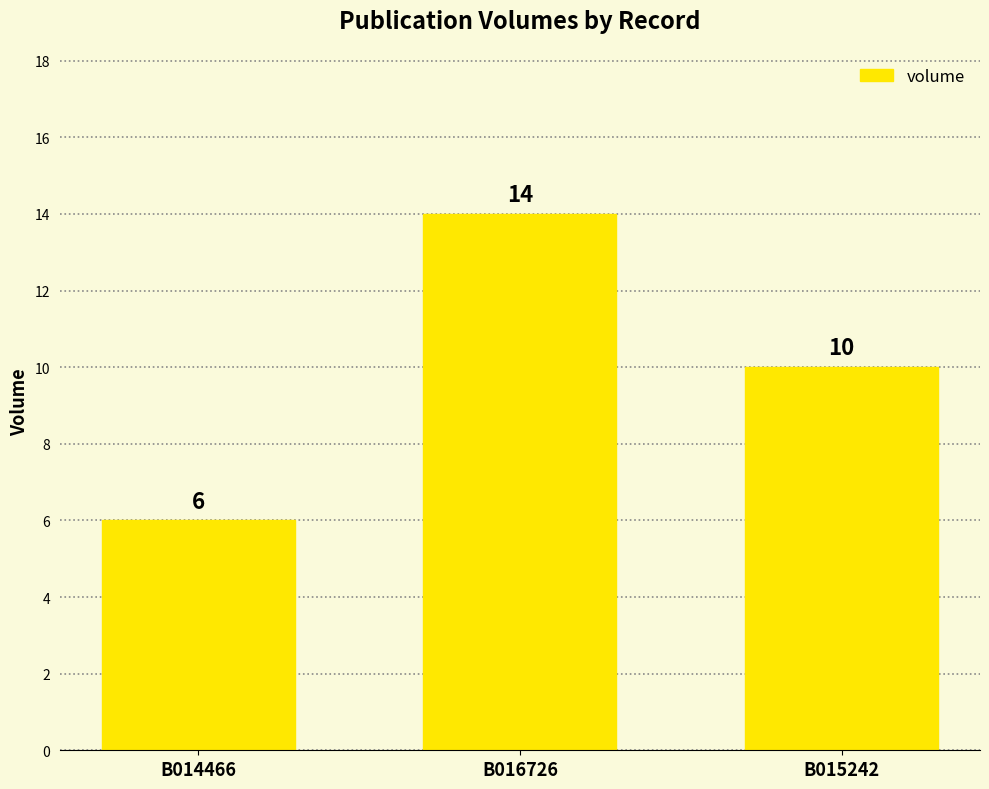

What is the difference between the maximum and minimum values?

8